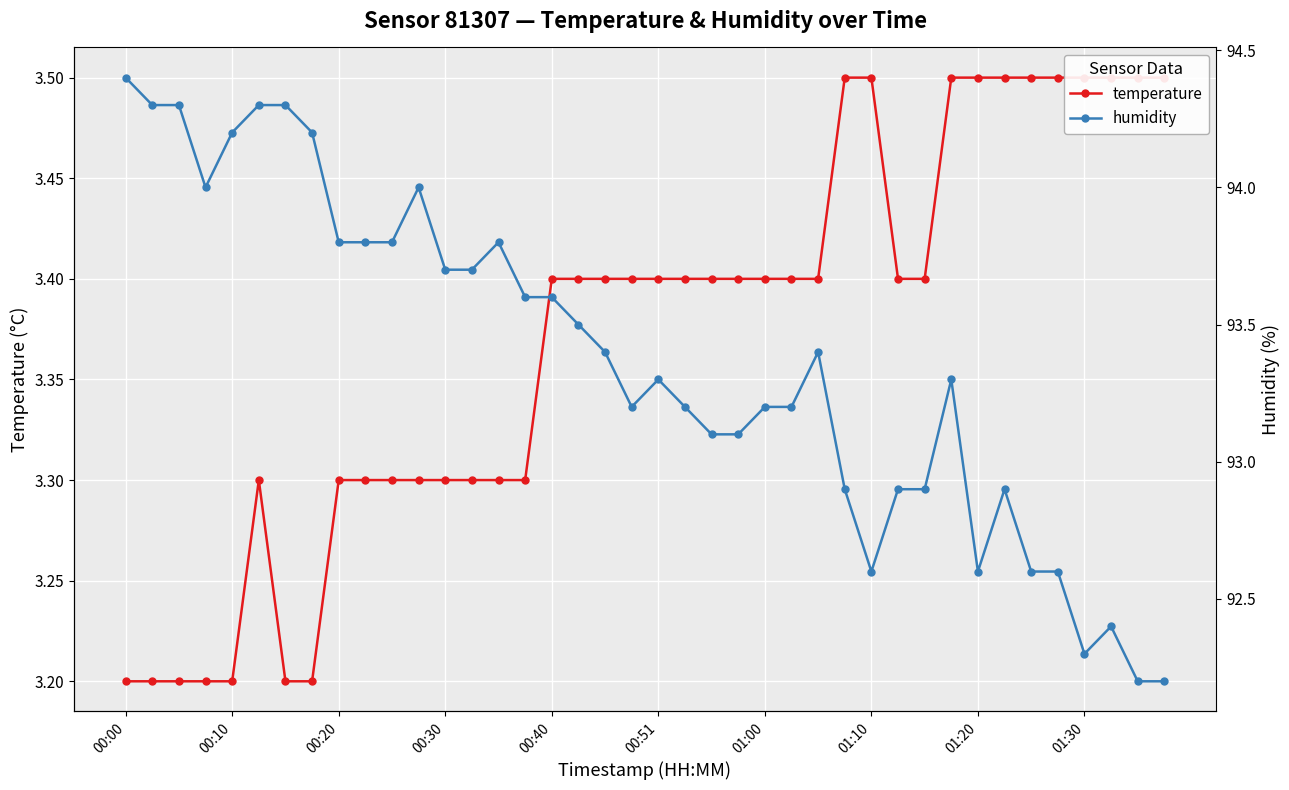

At which label does temperature reach its peak?

27